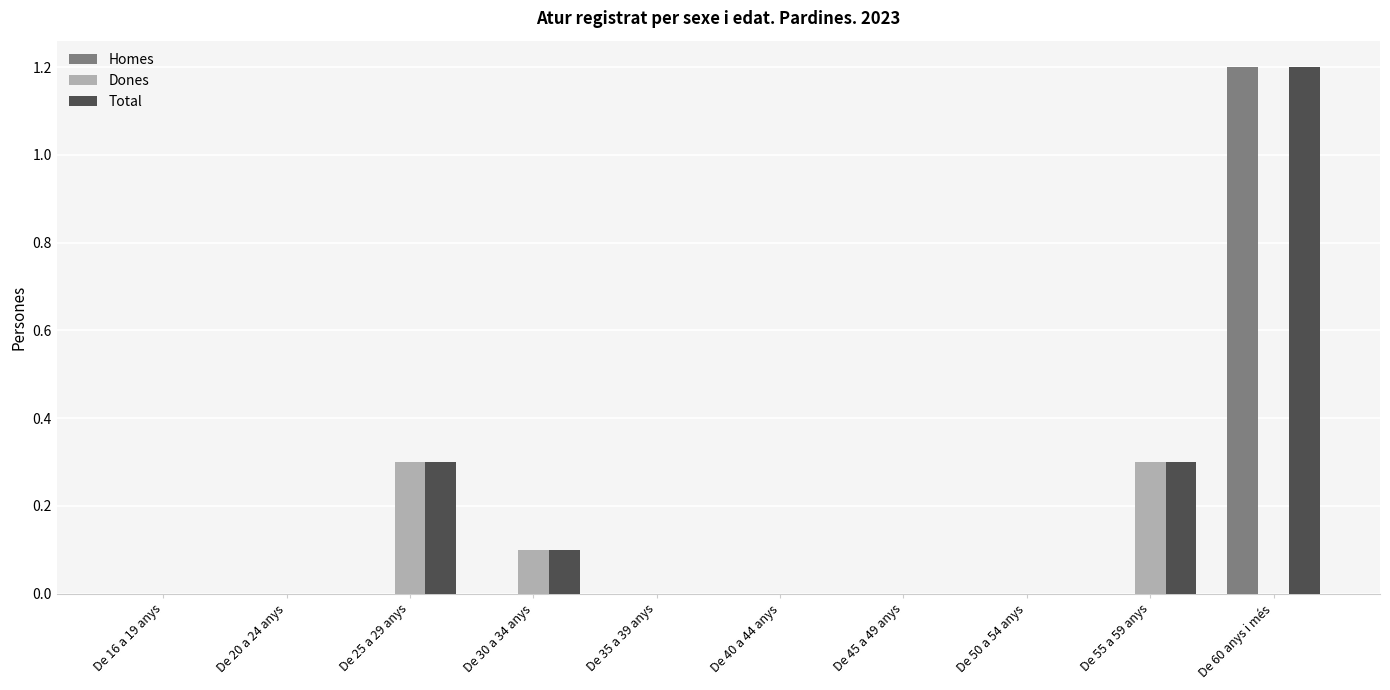

How many groups of bars are there?

10